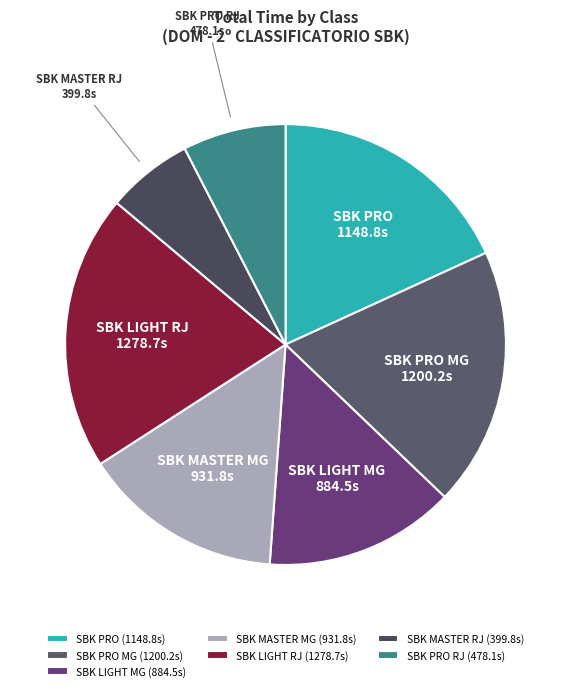

Does SBK MASTER RJ represent more than half of the total?

No